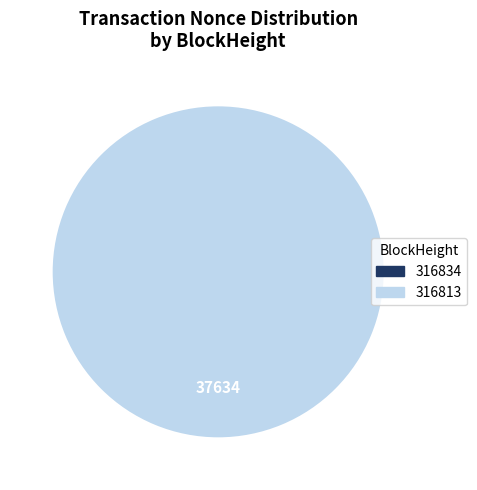

Rank the categories by value from highest to lowest.

316813, 316834